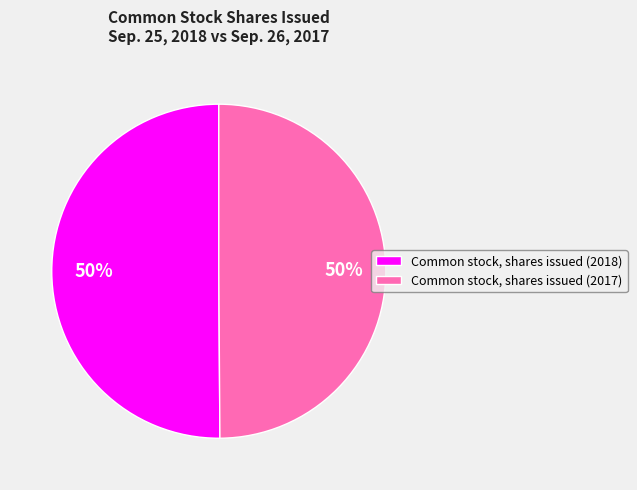

Approximately how many times larger is the value at Common stock, shares issued (2018) compared to Common stock, shares issued (2017)?

1.0